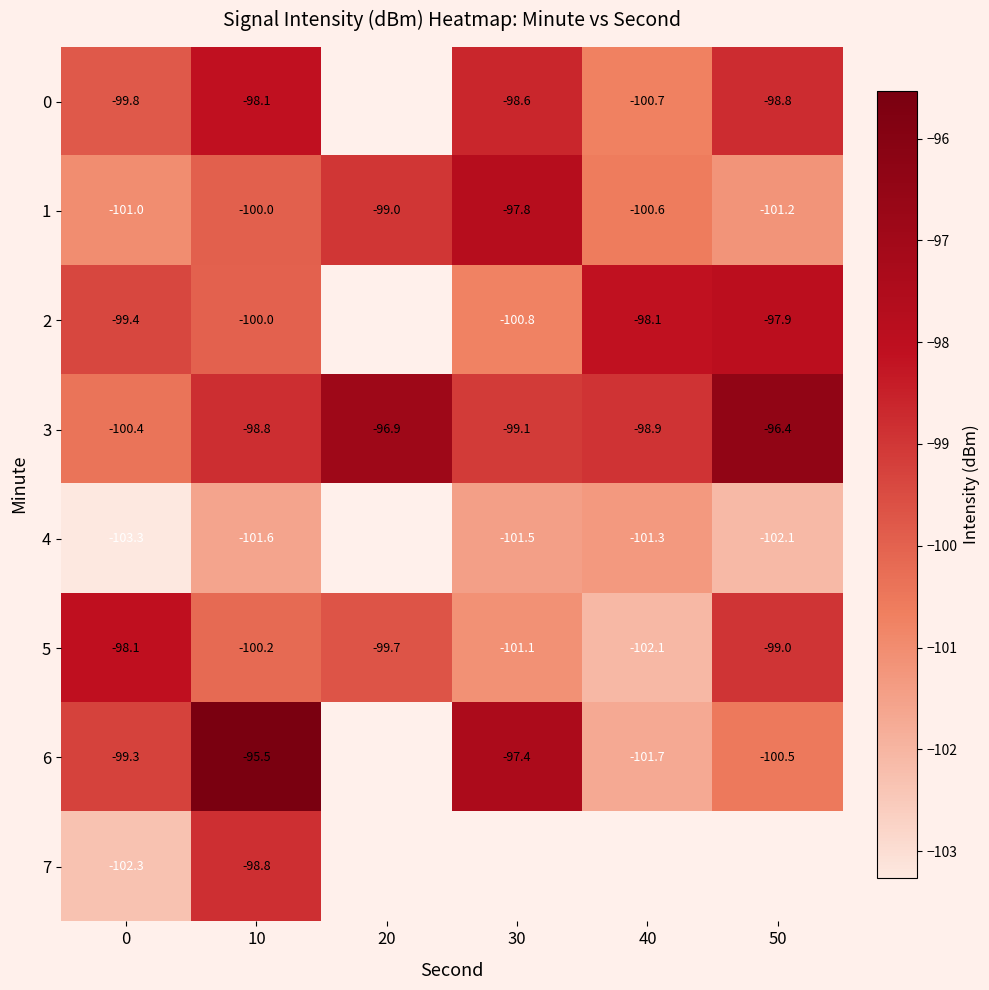

How many values in the 5 series are below -99?

4